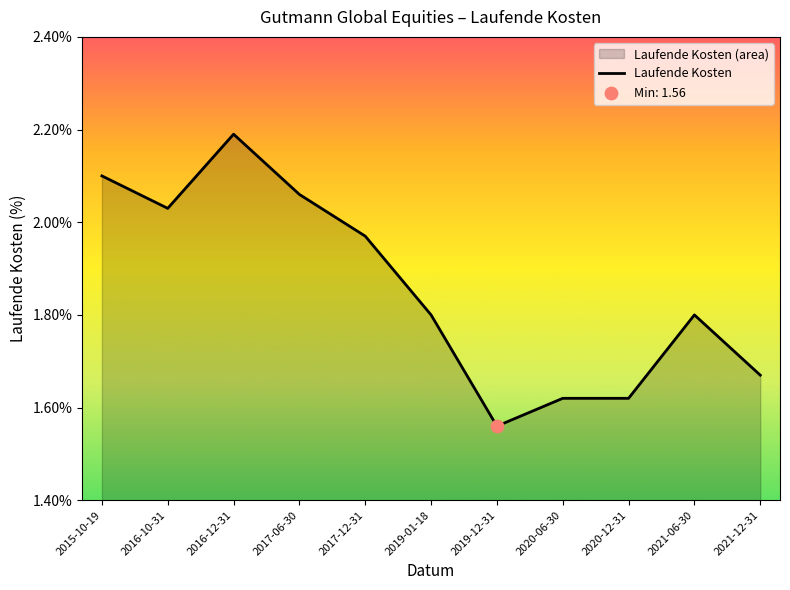

Between 2017-12-31 and 2021-12-31, which is larger?

2017-12-31